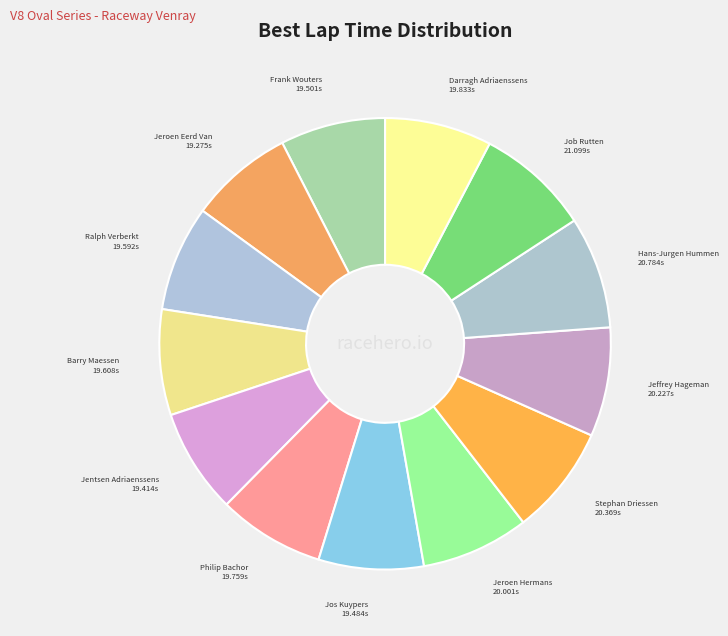

Does Jeffrey Hageman account for over 50% of the chart?

No